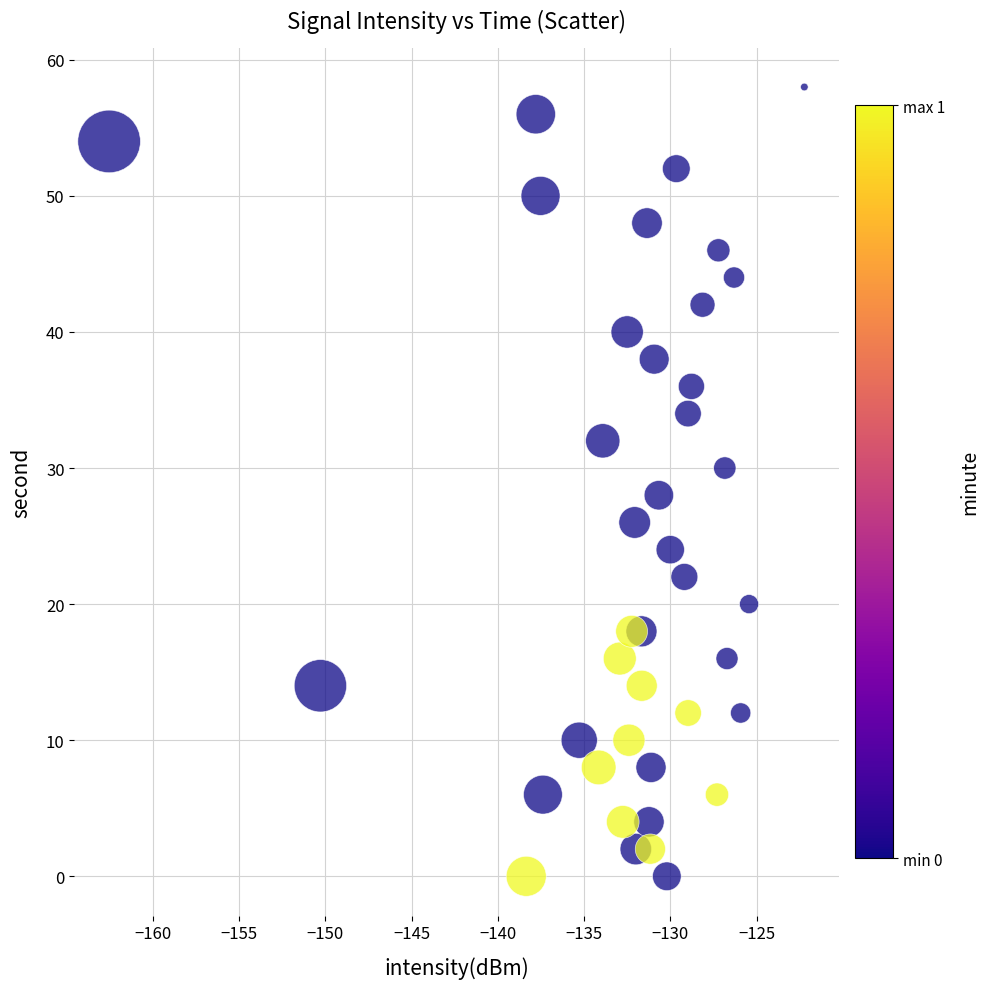

What is the range of Y values (max minus min)?

58